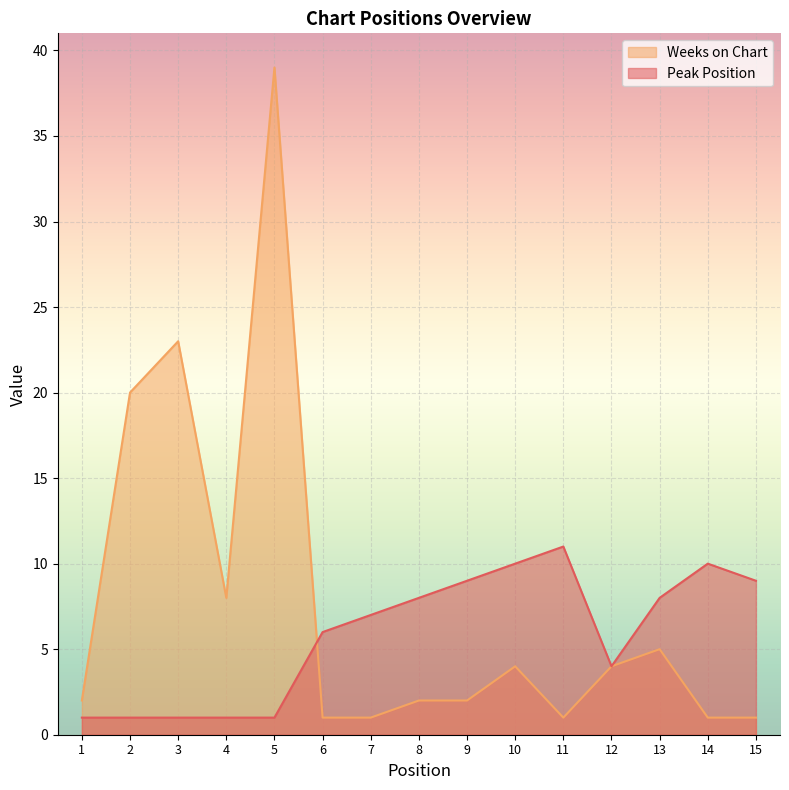

How many interior local peaks does the Weeks on Chart series have?

4